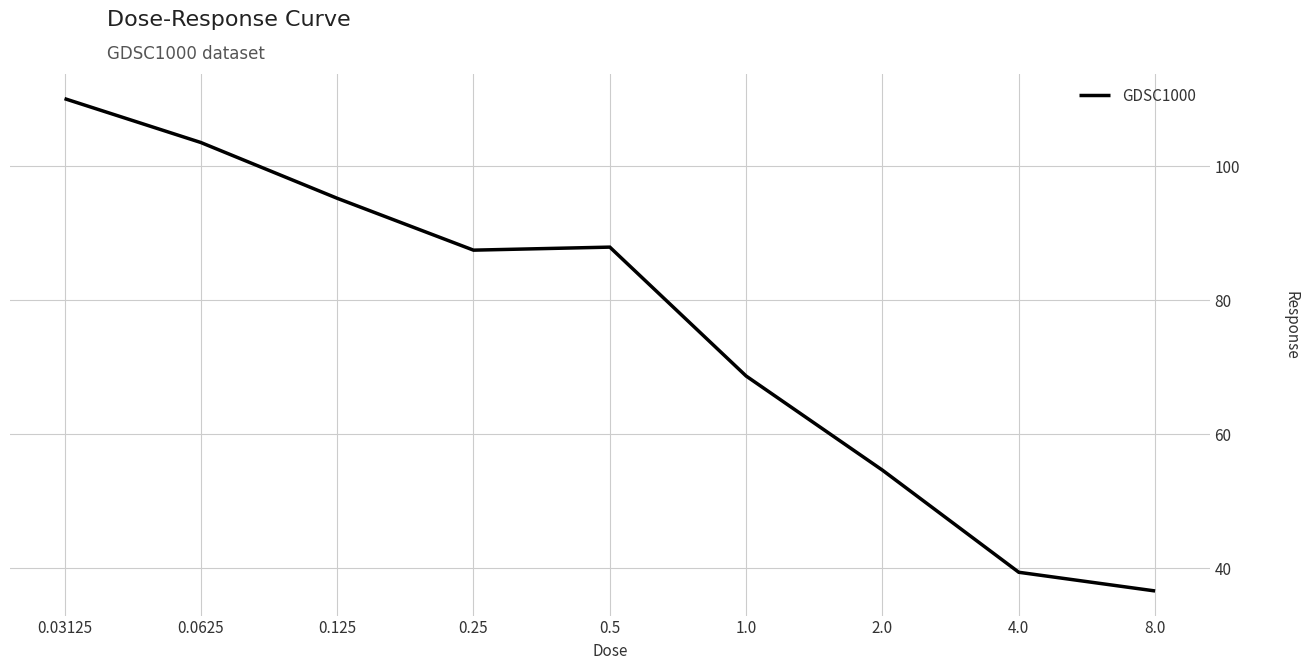

Reading right to left, list all the values displayed in this chart.

36.6	39.4	54.6	68.7	87.9	87.5	95.2	103.5	110.1